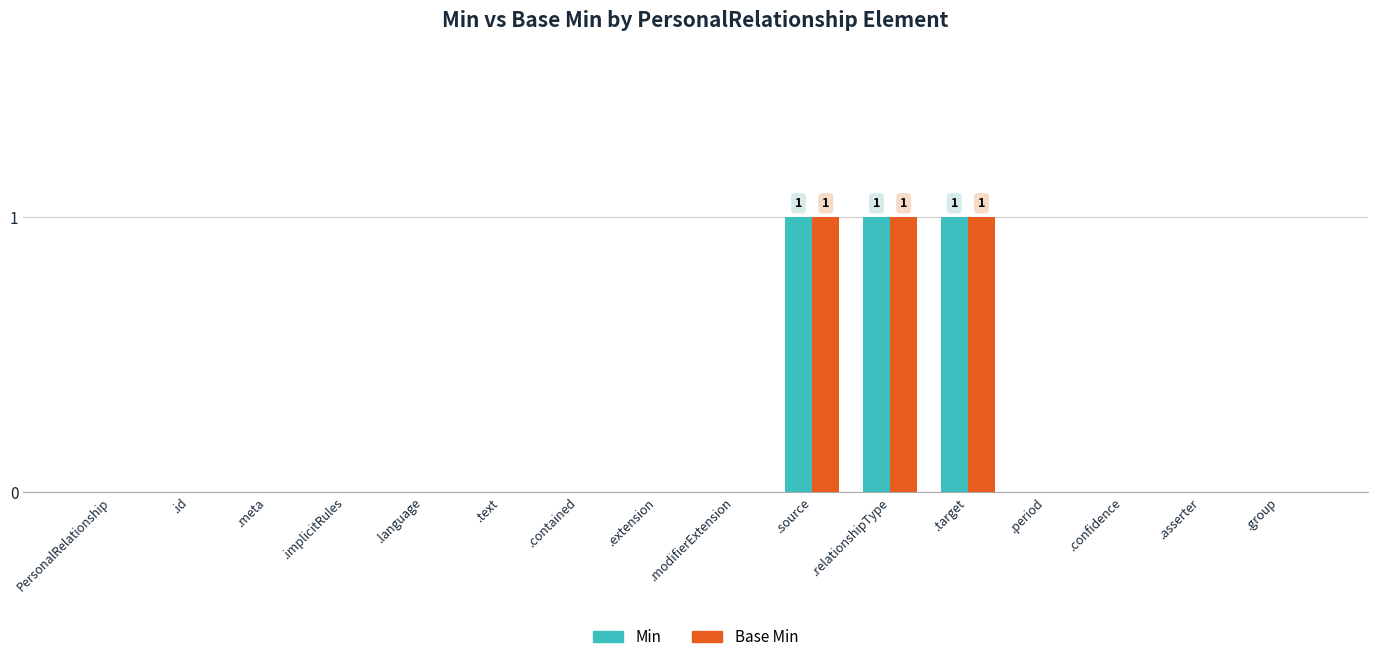

What is the sum of all Min values?

3